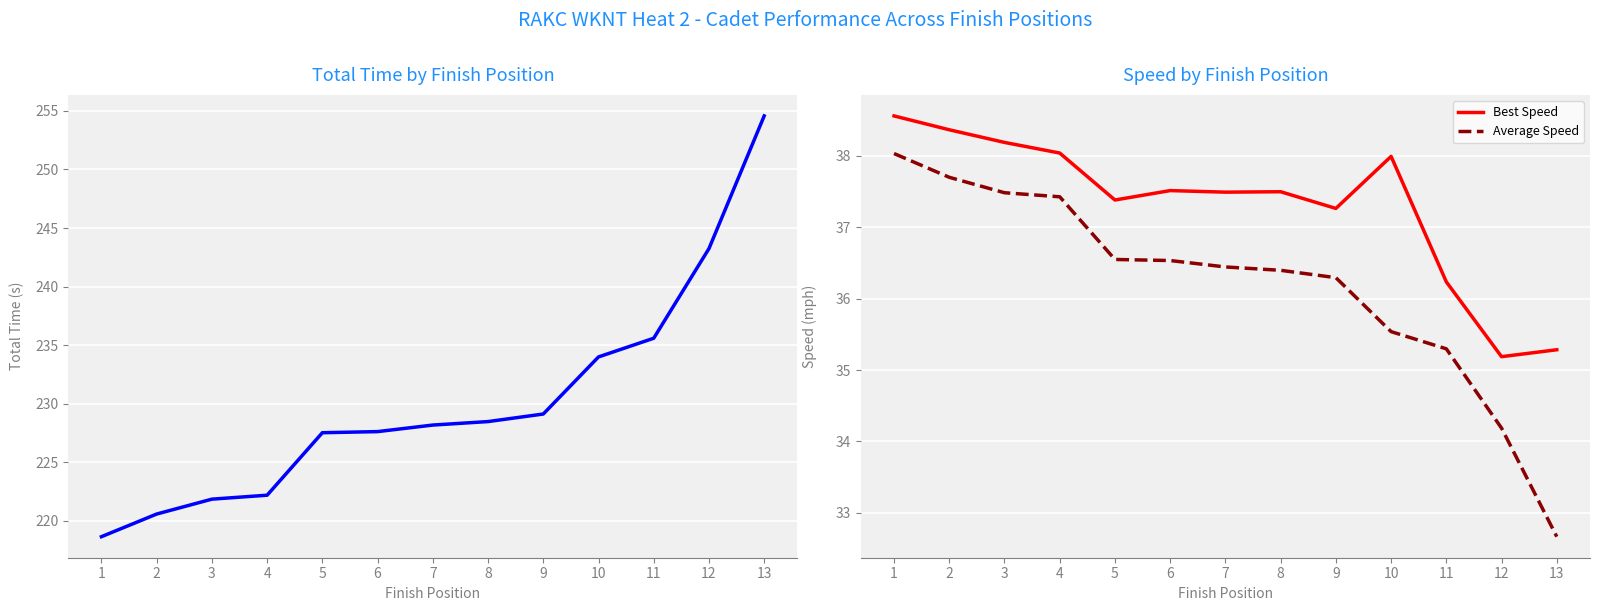

The Best Speed series shows 55.5 at 6. True or false?

False